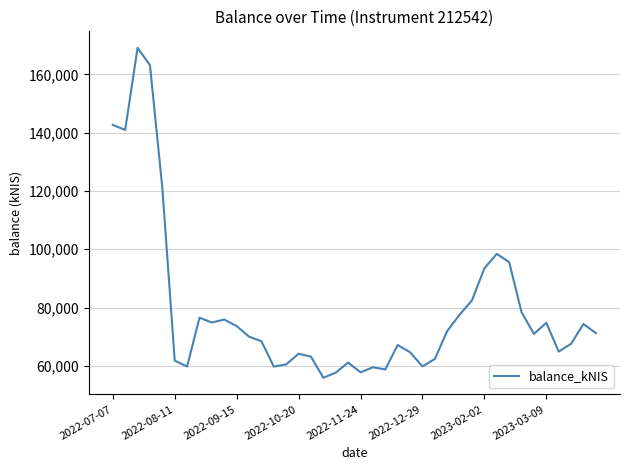

What is the difference between the maximum and minimum values?

113275.4